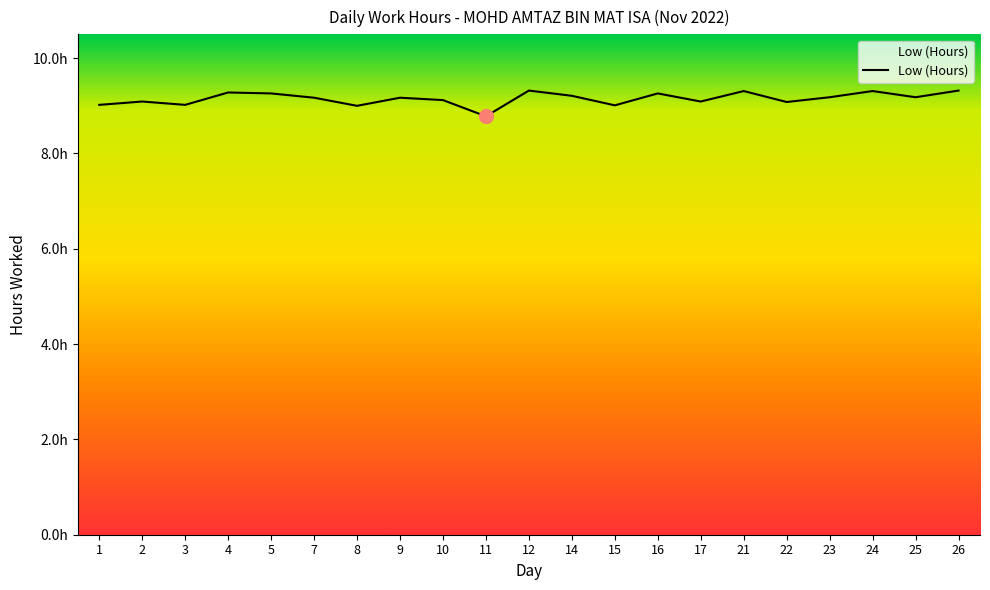

Is this an area chart (filled region under the line)?

No